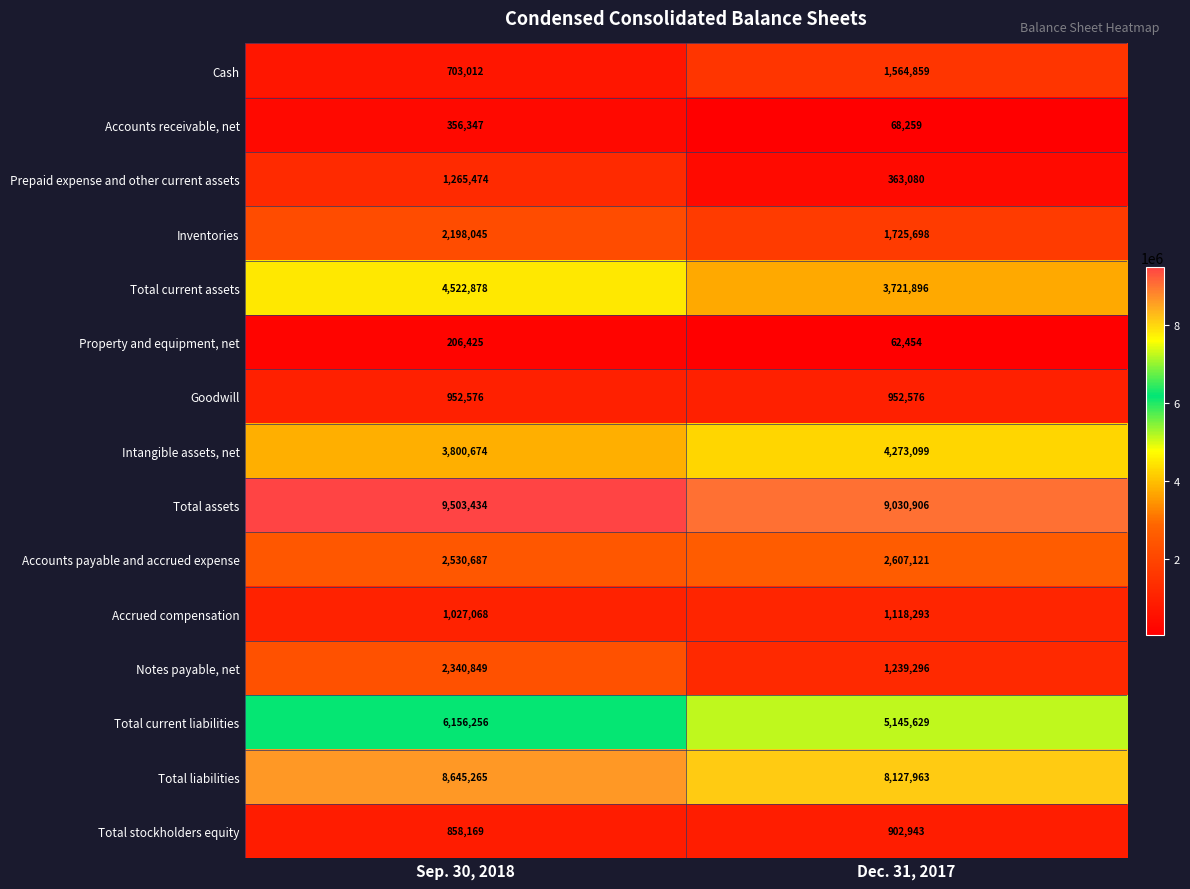

Which series has the largest total across all categories?

Total assets